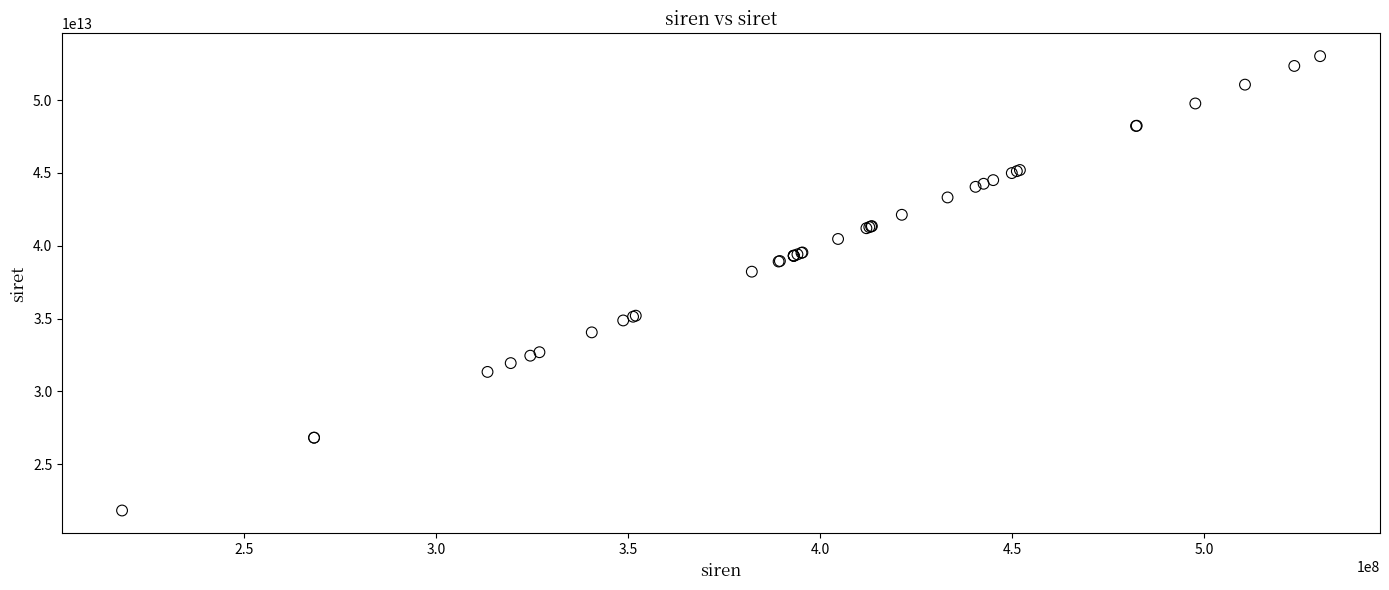

What Y value in the scatter plot is closest to 37419117450019?

38219628500029